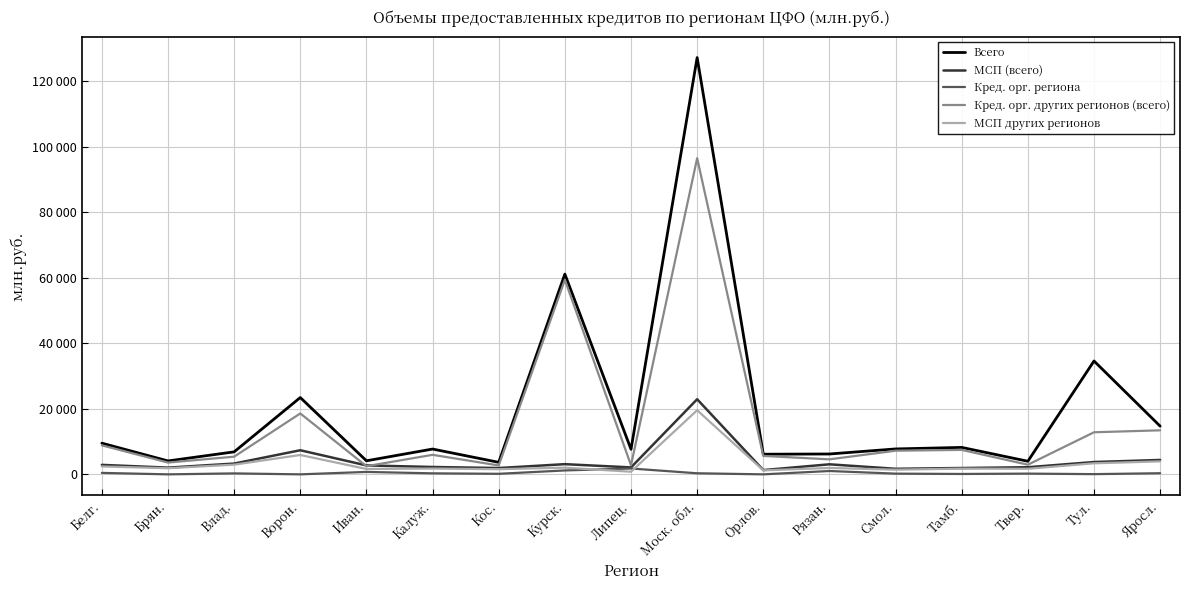

Rank the series by their maximum value, from highest to lowest.

Всего, Кред. орг. других регионов (всего), МСП (всего), МСП других регионов, Кред. орг. региона